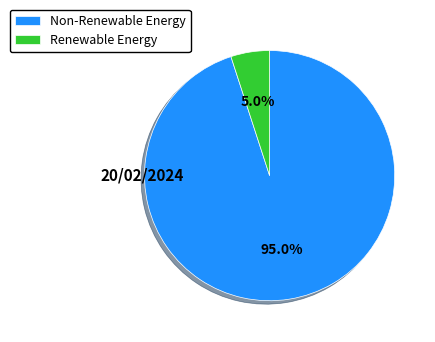

Is there any slice that represents more than half of the pie?

Yes